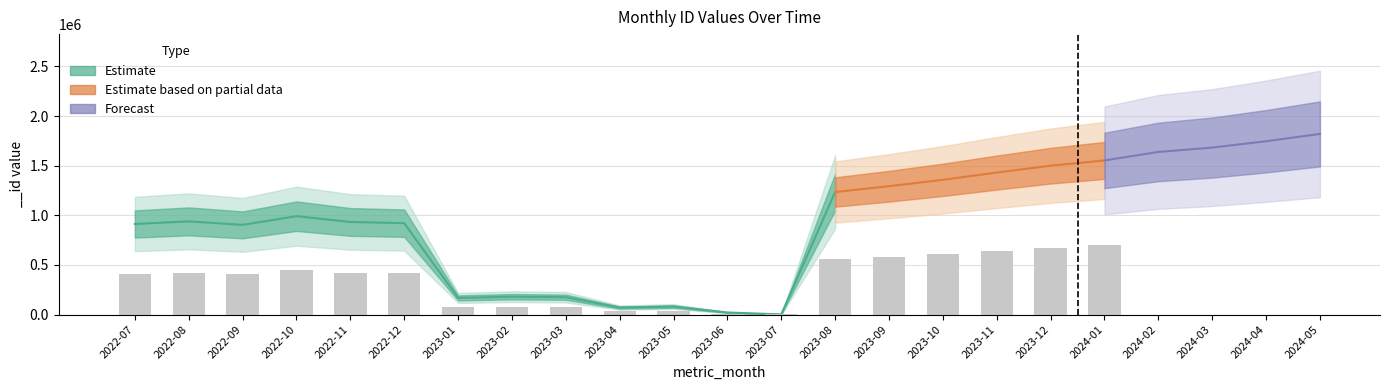

How many values are below 938843?

11